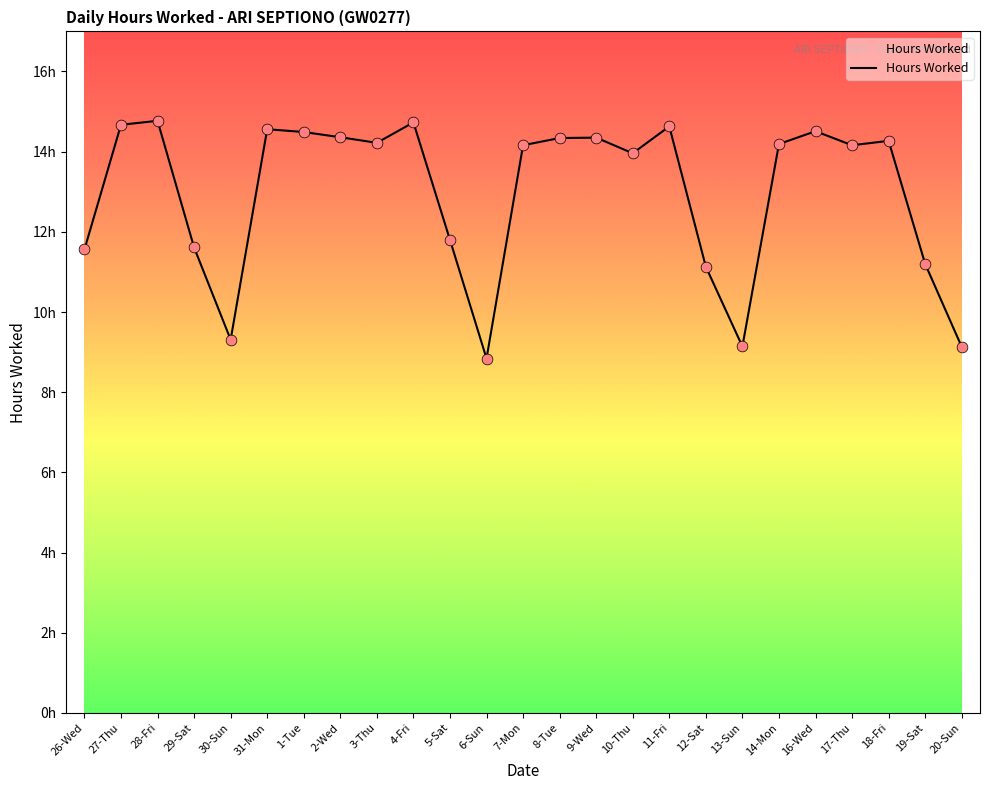

Approximately how many times larger is the value at 16-Wed compared to 29-Sat?

1.2